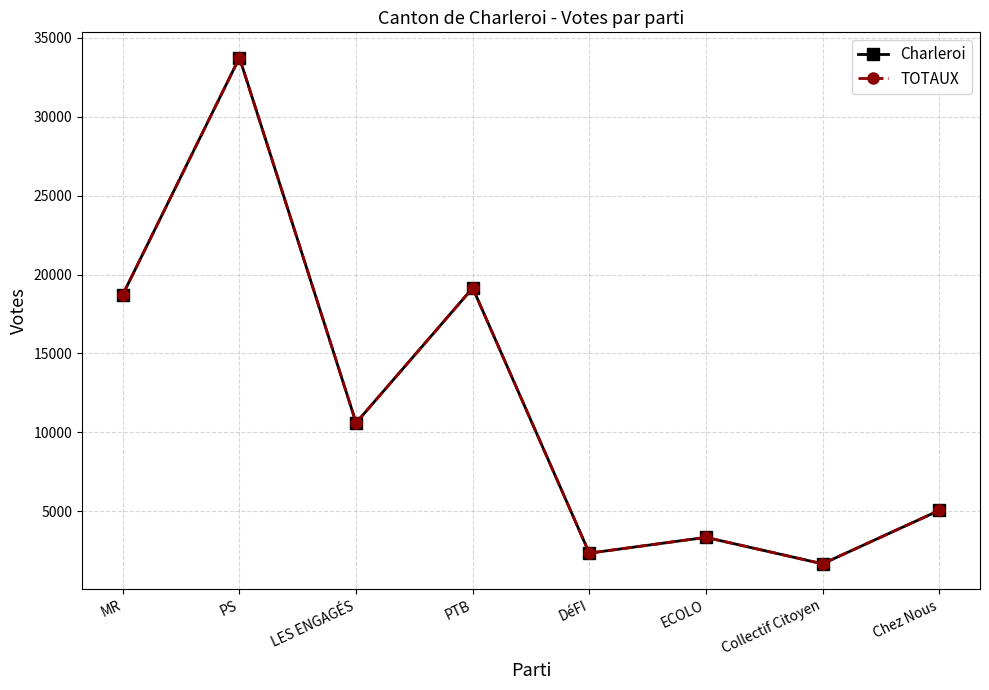

At which label is Charleroi closest to 17708?

MR